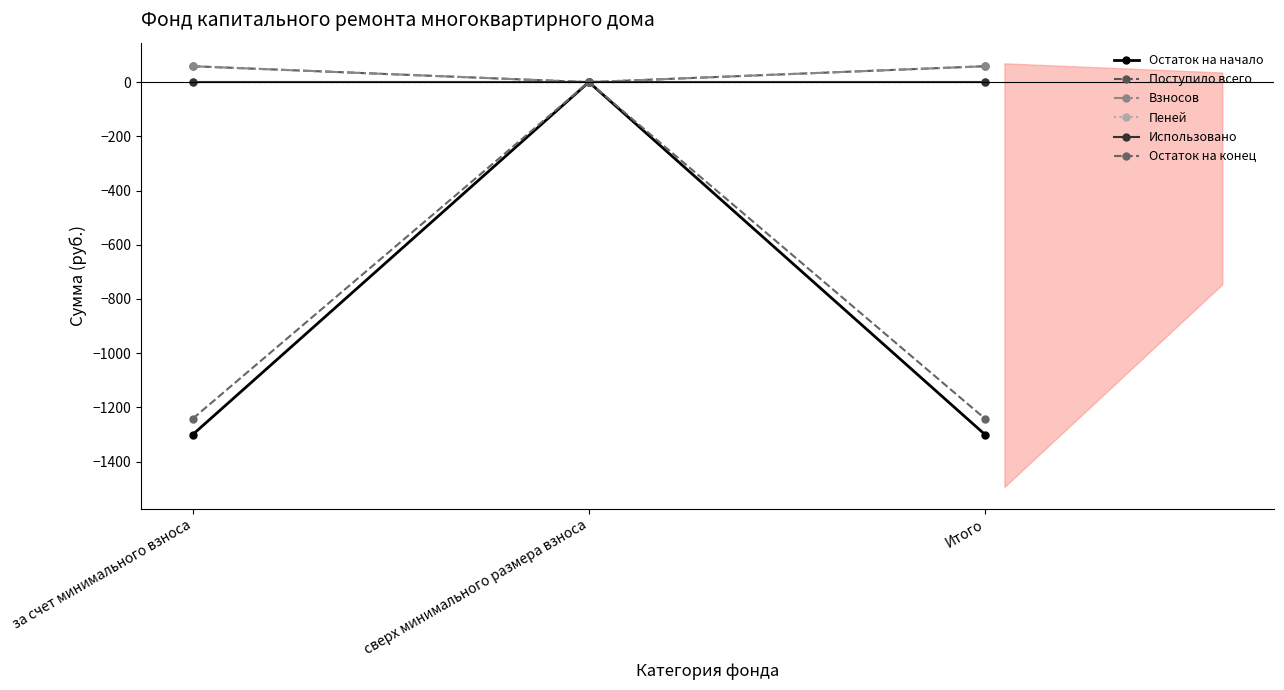

Count the Пеней values in the range 0 to 1.

3